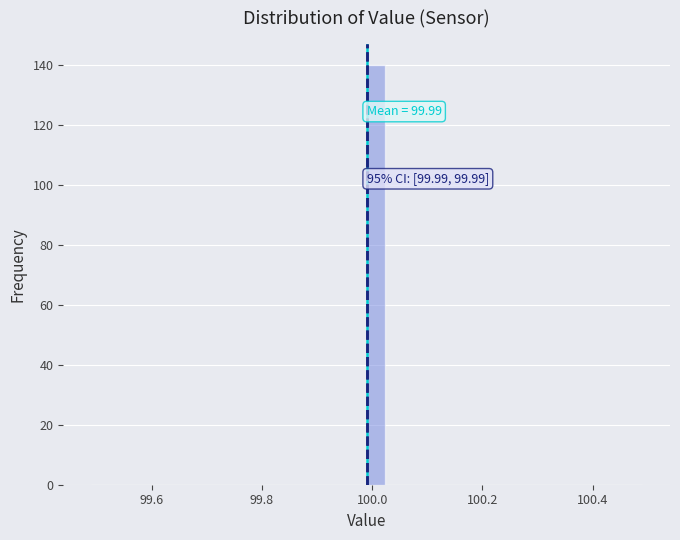

Around what value on the x-axis is the tallest bar? Give the approximate position of its centre, as read against the axis.

100.00